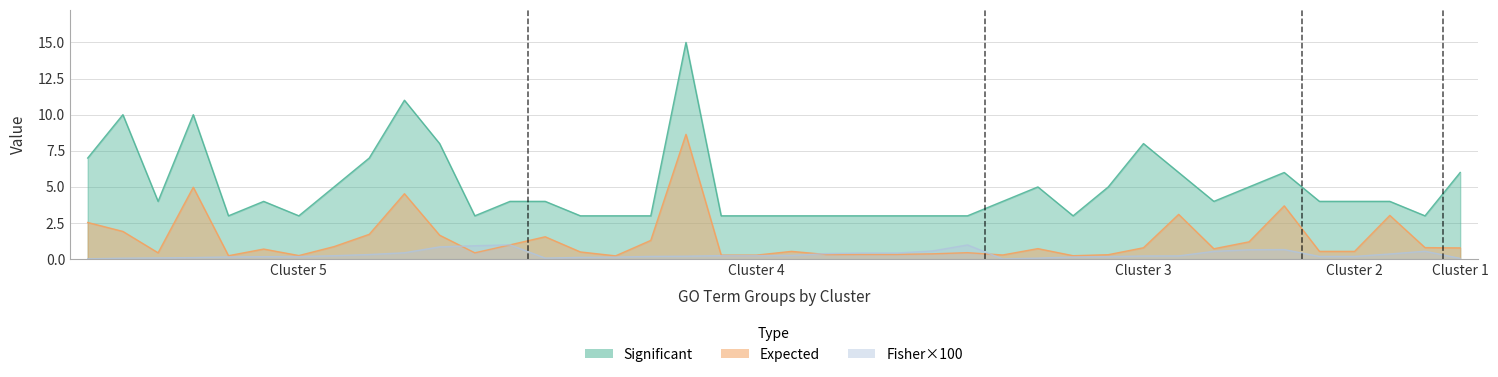

What is the difference between the maximum and minimum values in the Expected series?

8.4